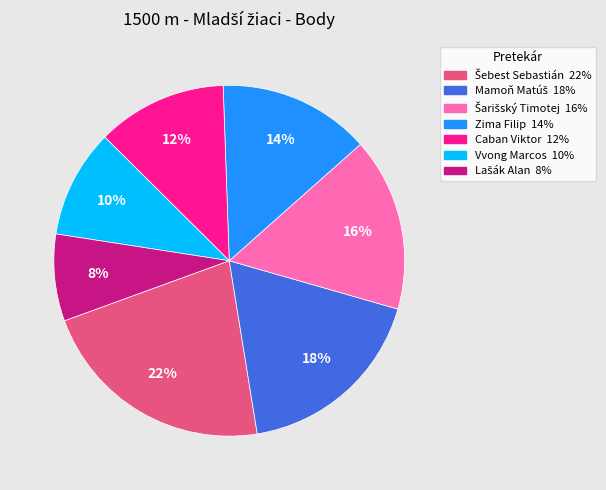

To the nearest percent, what portion does Vvong Marcos represent?

10%